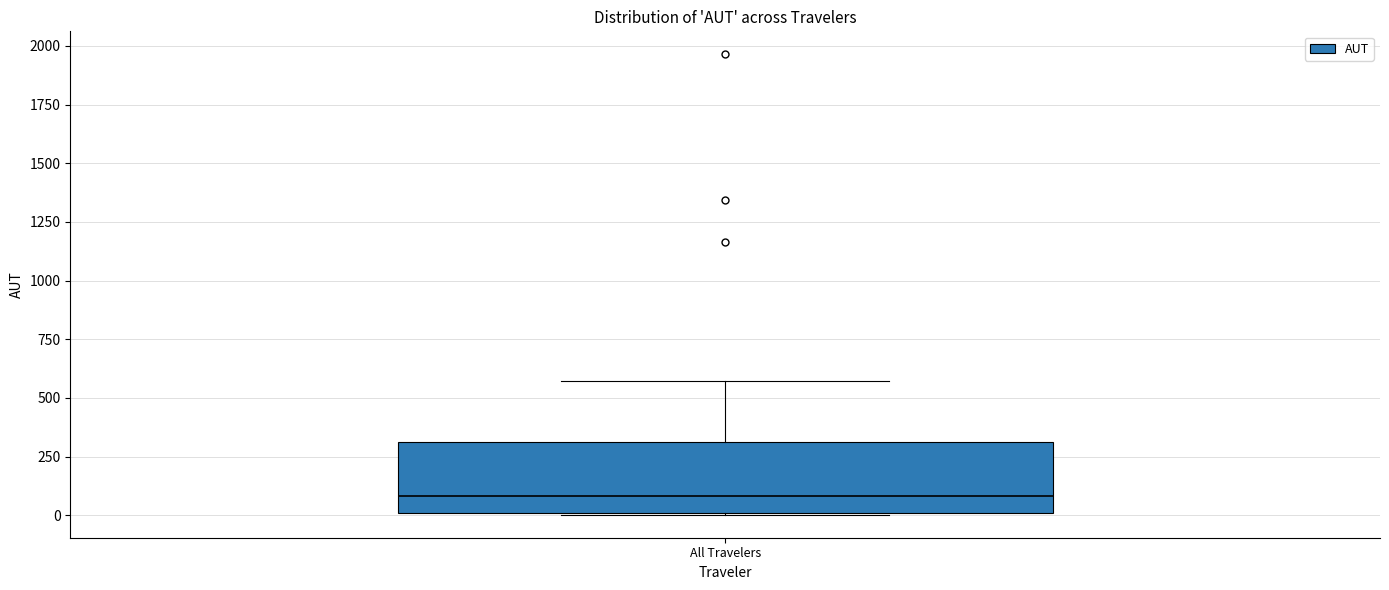

Transcribe this box plot: give where the median line is, the range the box spans, and where the two whiskers end, as read against the y-axis. The values are not printed on the chart, so give them approximately, as read against the axis.

median 100, box 0 to 300, whiskers 0 to 550